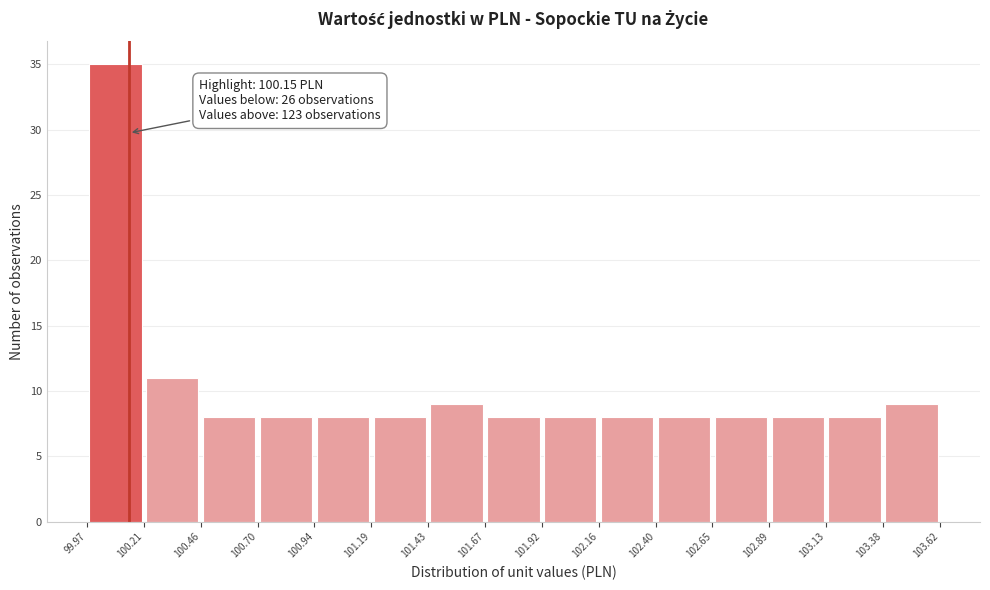

Which range on the x-axis has the tallest bar?

99.97 to 100.21